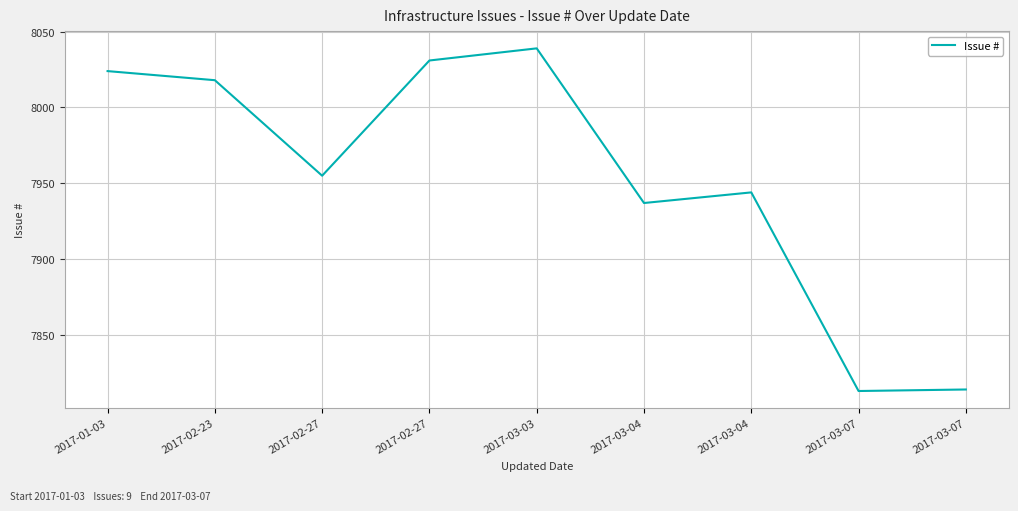

The value at 2017-03-03 is 5624. True or false?

False